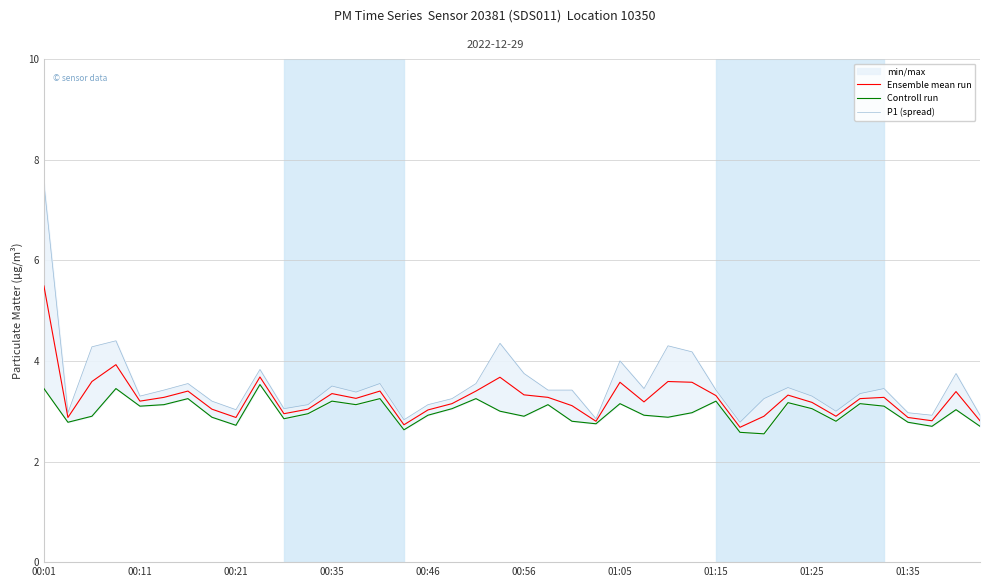

True or false: Controll run and Ensemble mean run intersect in this chart.

False